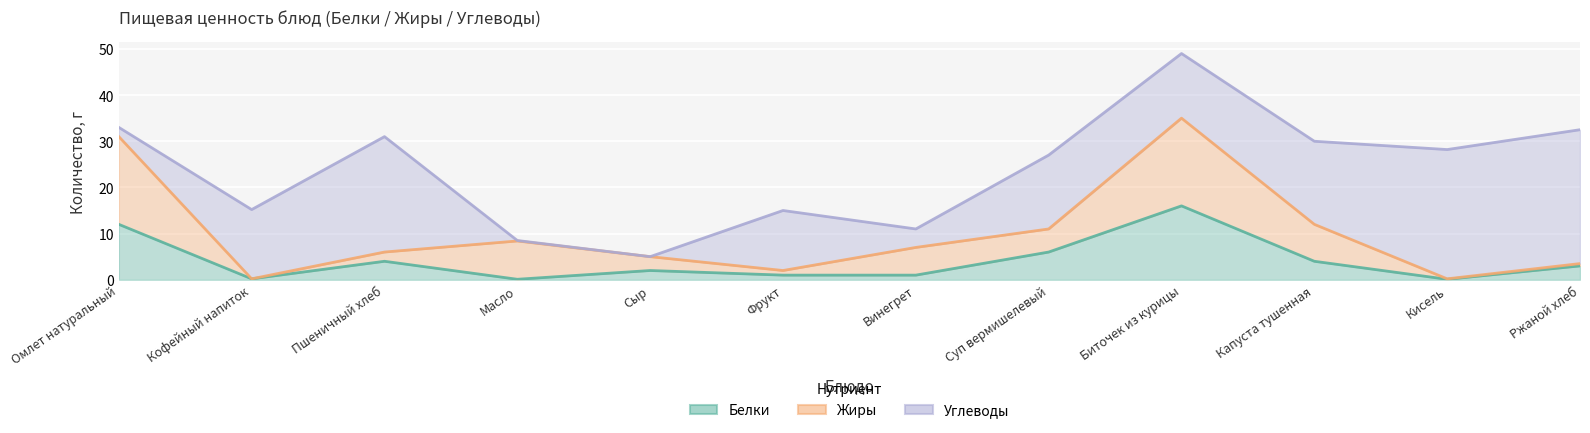

Between Масло and Омлет натуральный, which is larger?

Омлет натуральный